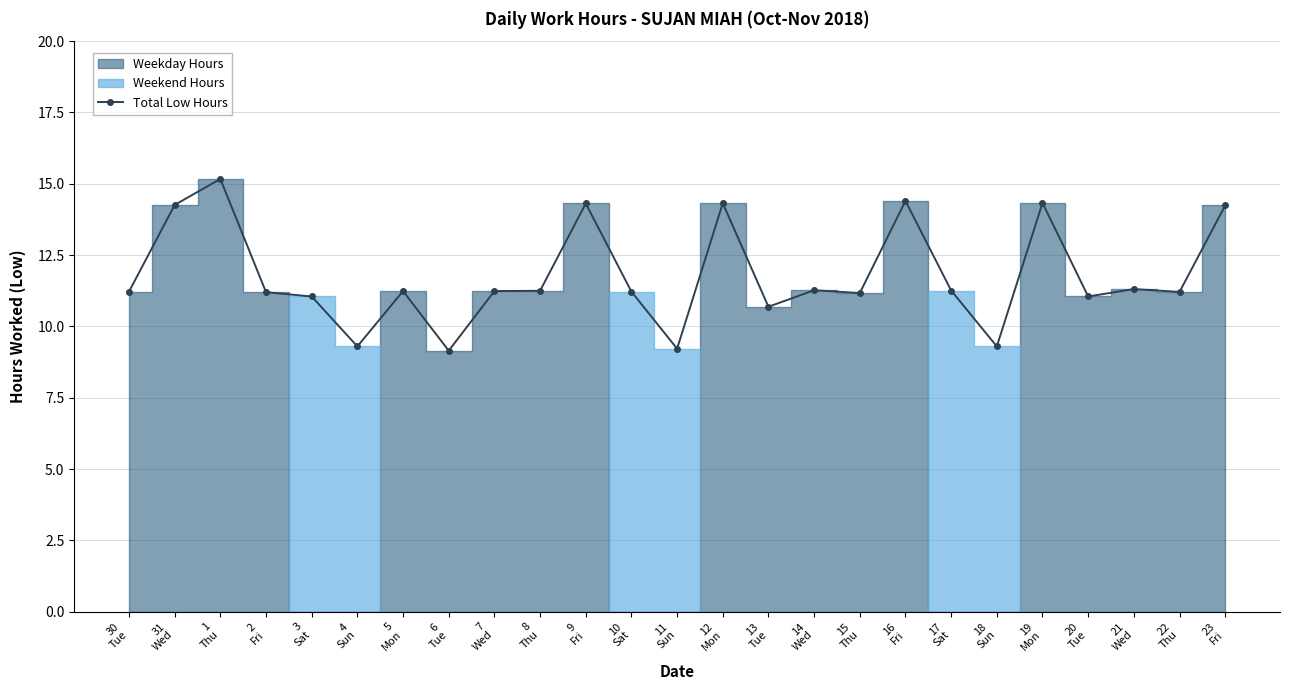

True or false: the data has more than 1 interior local peaks.

True